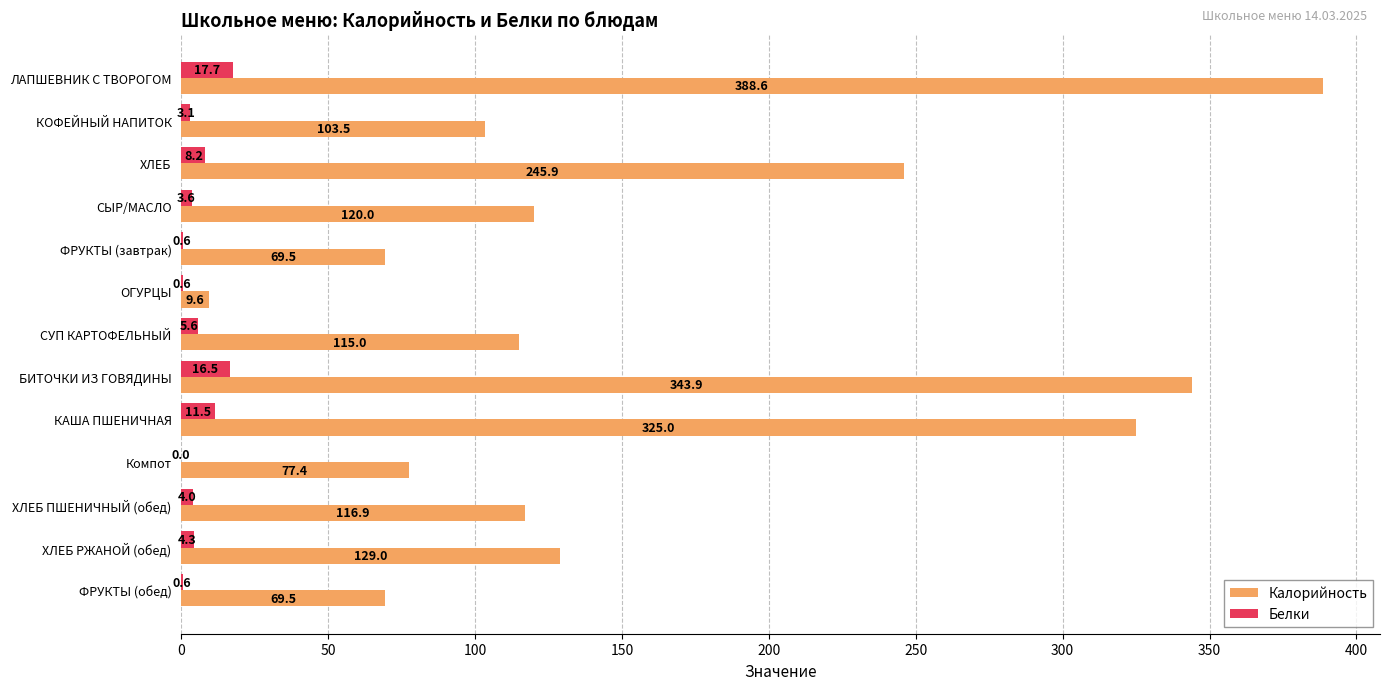

What is the sum of the Калорийность values at ОГУРЦЫ and БИТОЧКИ ИЗ ГОВЯДИНЫ?

353.5